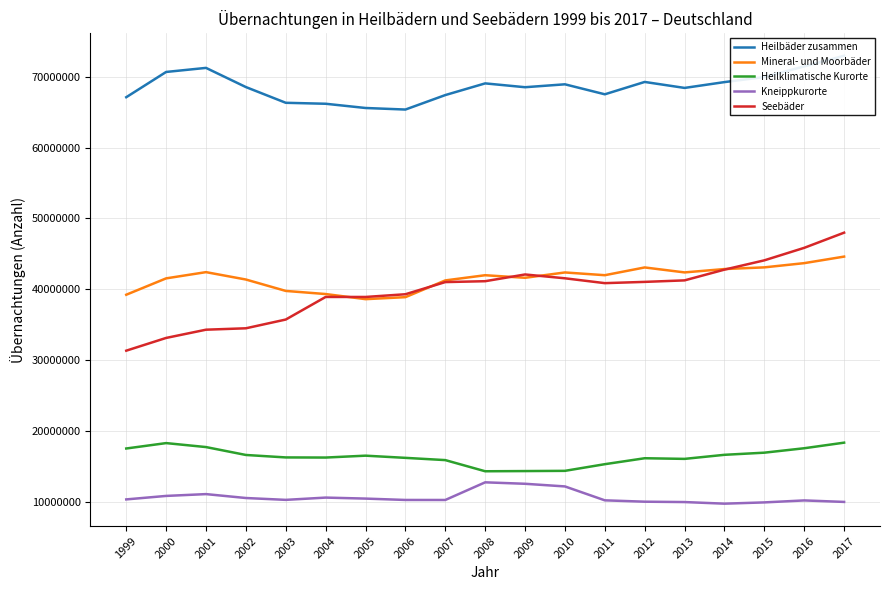

Which series has the largest range (max minus min)?

Seebäder